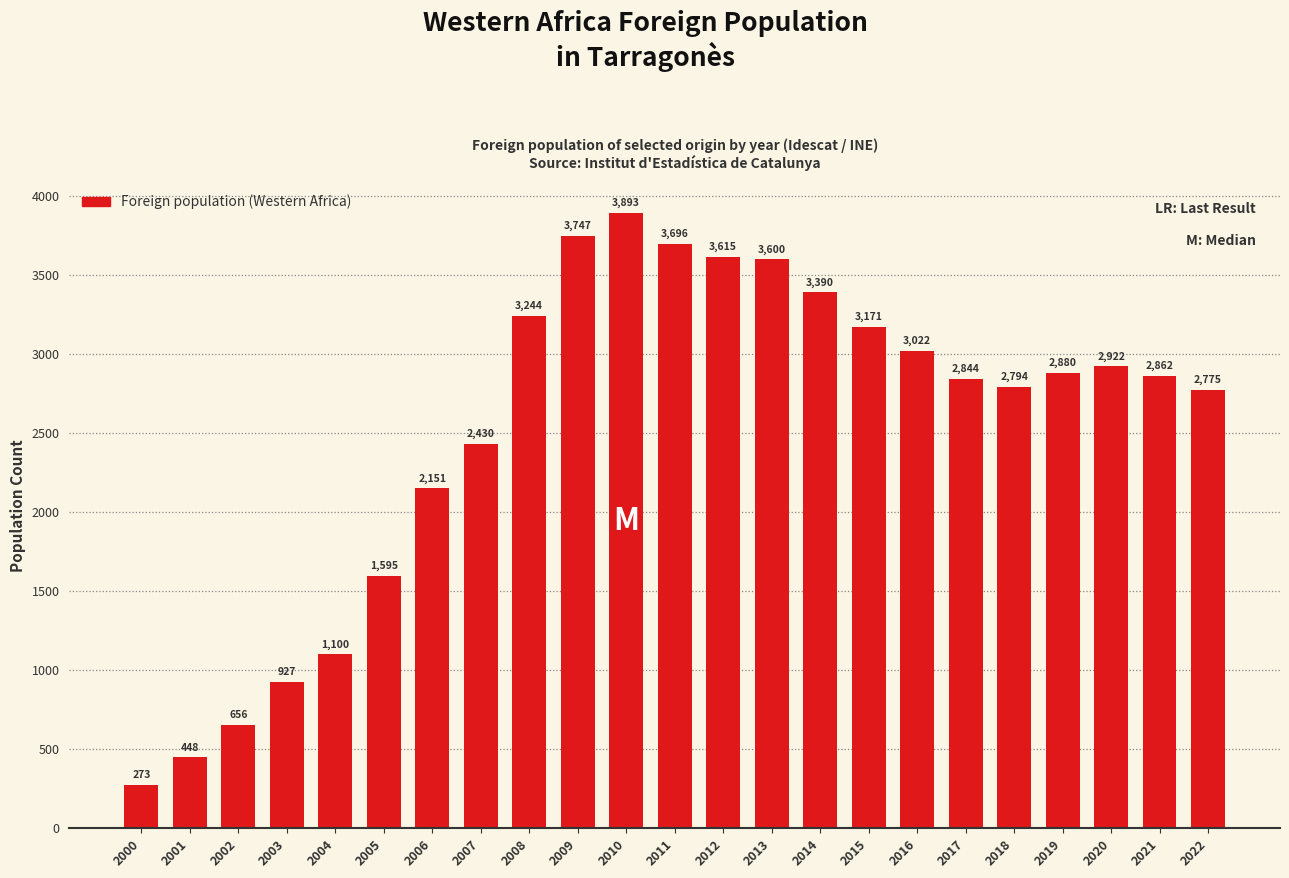

How many data points are less than 2862?

11